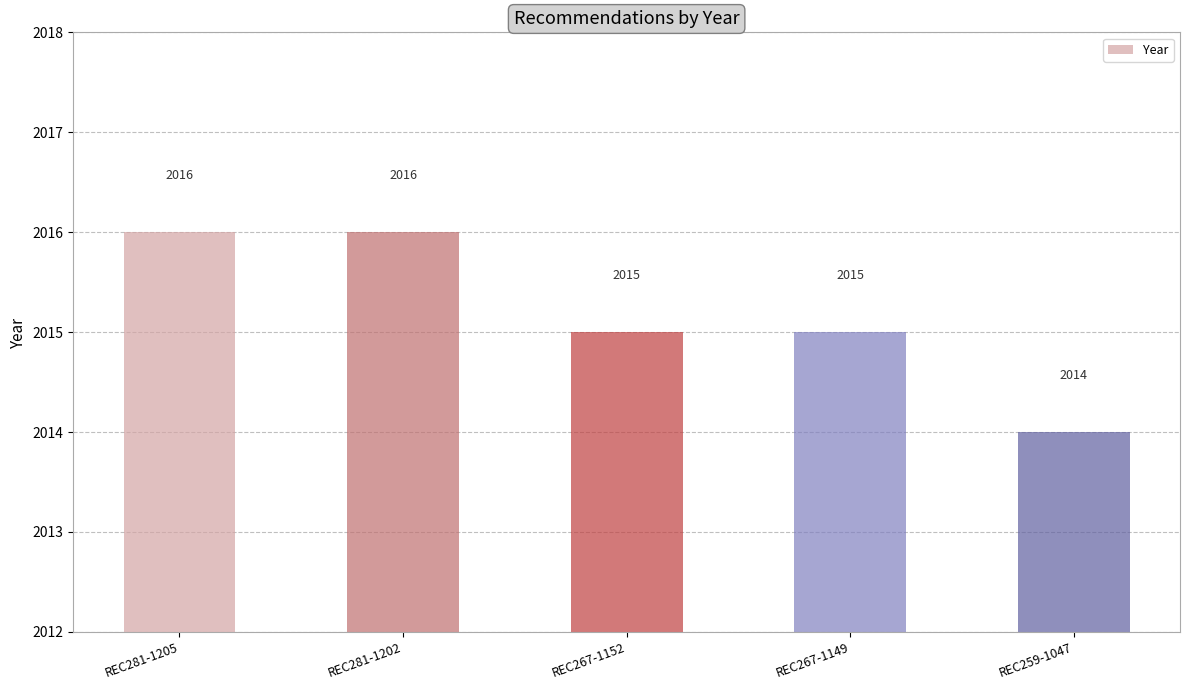

What is the minimum value shown in the chart?

2014